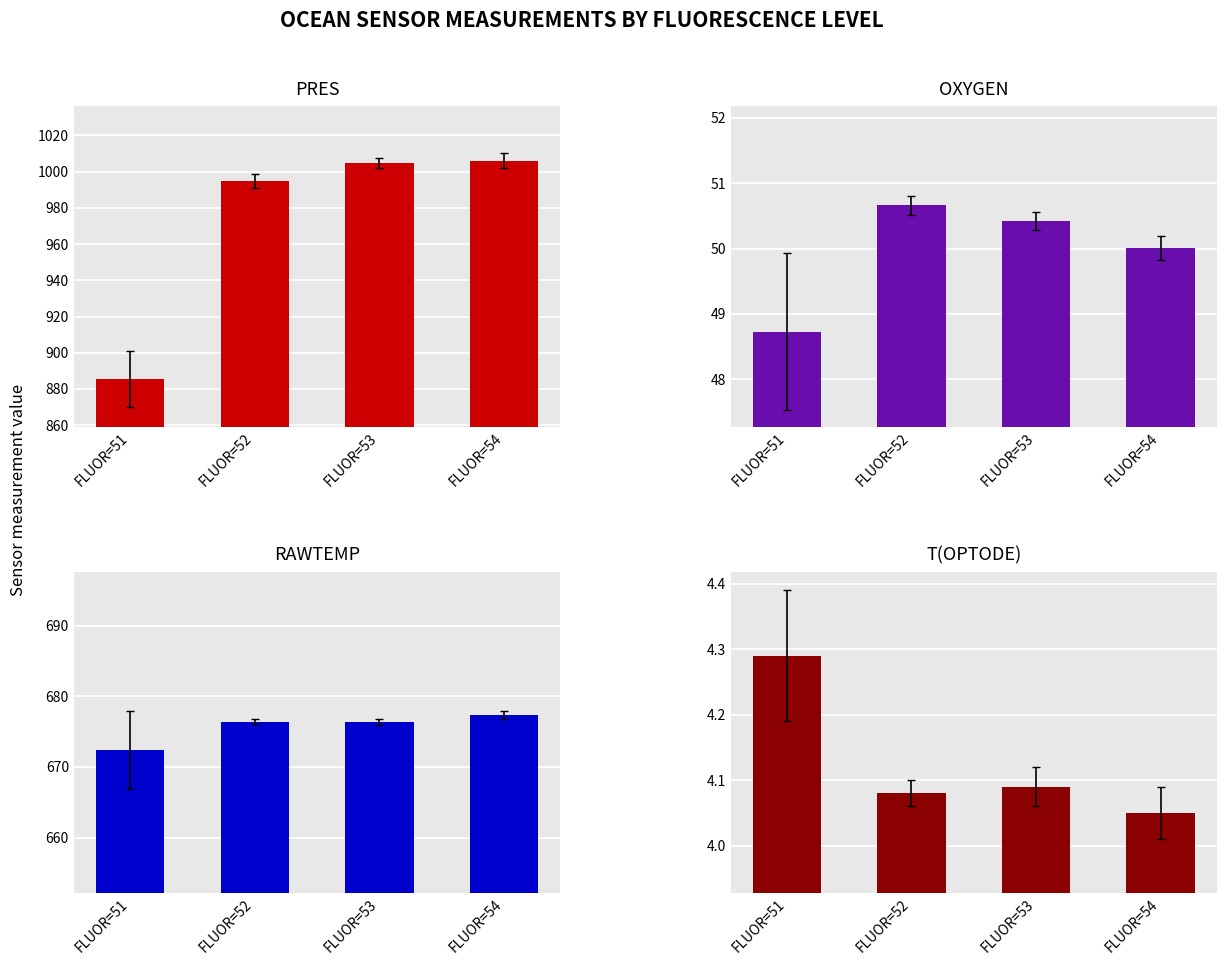

Which has a higher value, FLUOR=51 or FLUOR=54?

FLUOR=54